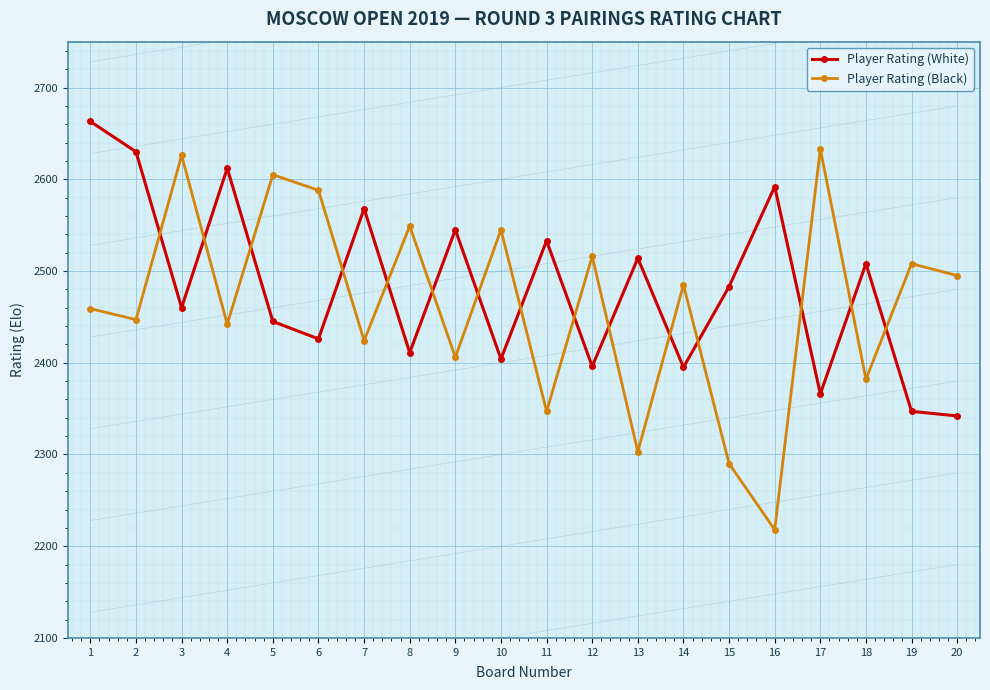

What is the maximum value shown in the chart?

2663